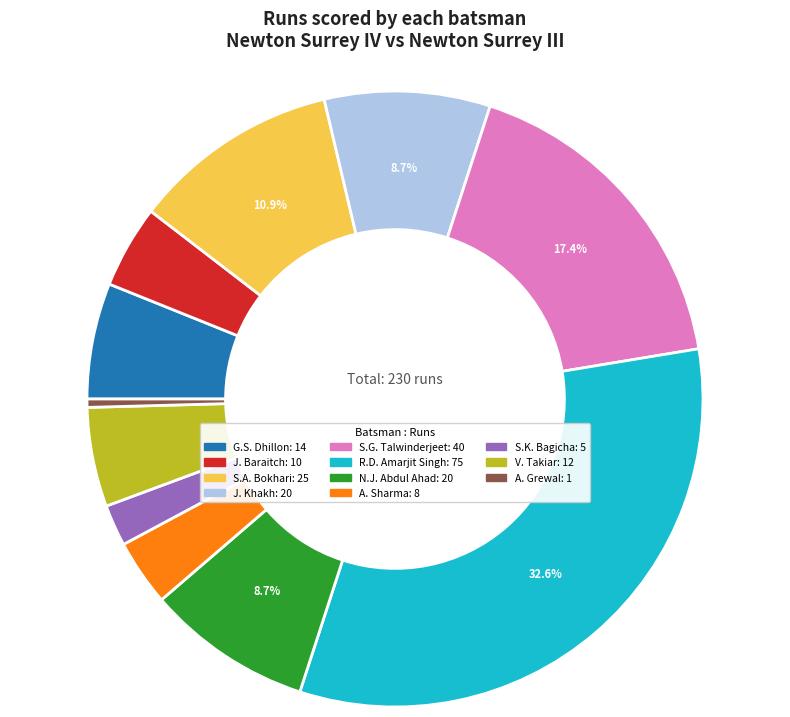

Is there any slice that represents more than half of the pie?

No